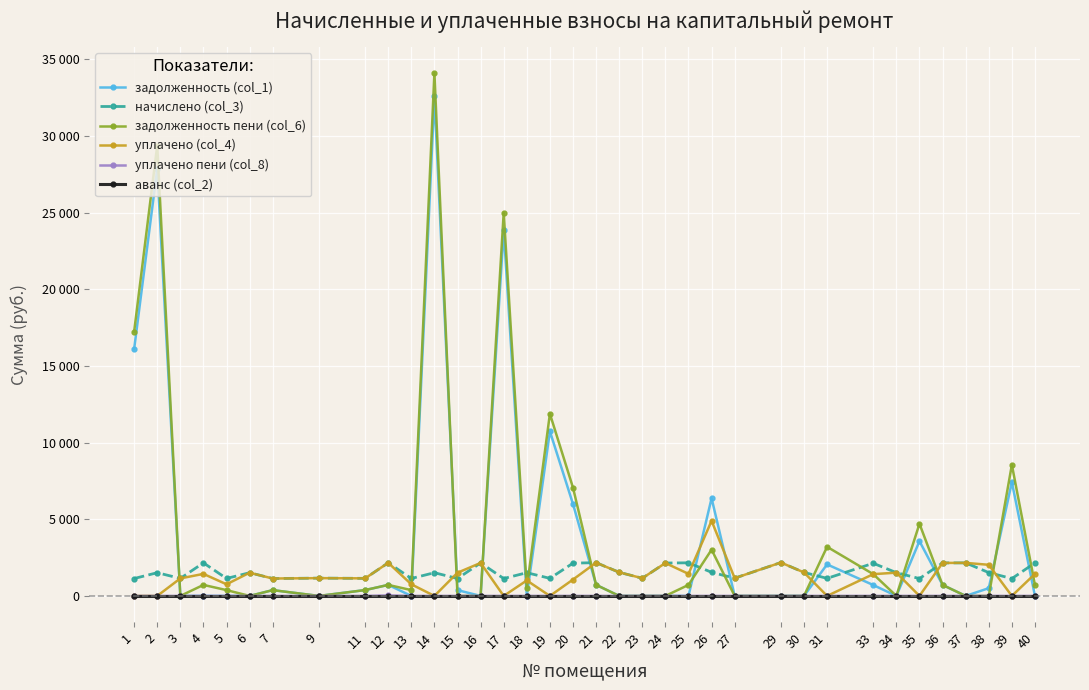

Which has a higher value, 35 or 22?

35